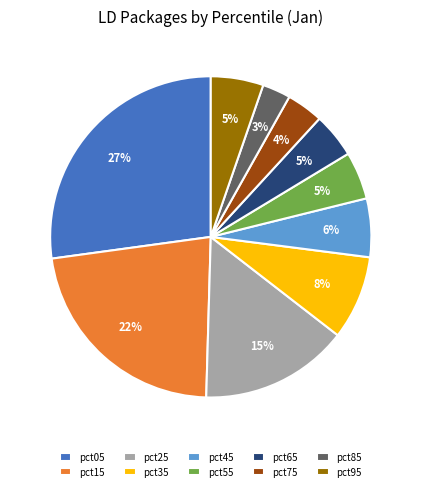

Does pct25 account for over 50% of the chart?

No